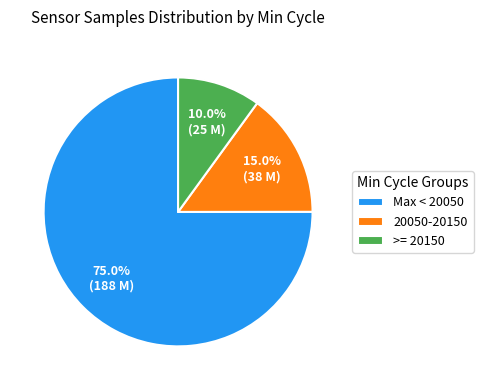

How much of the chart is everything except >= 20150?

90.0%